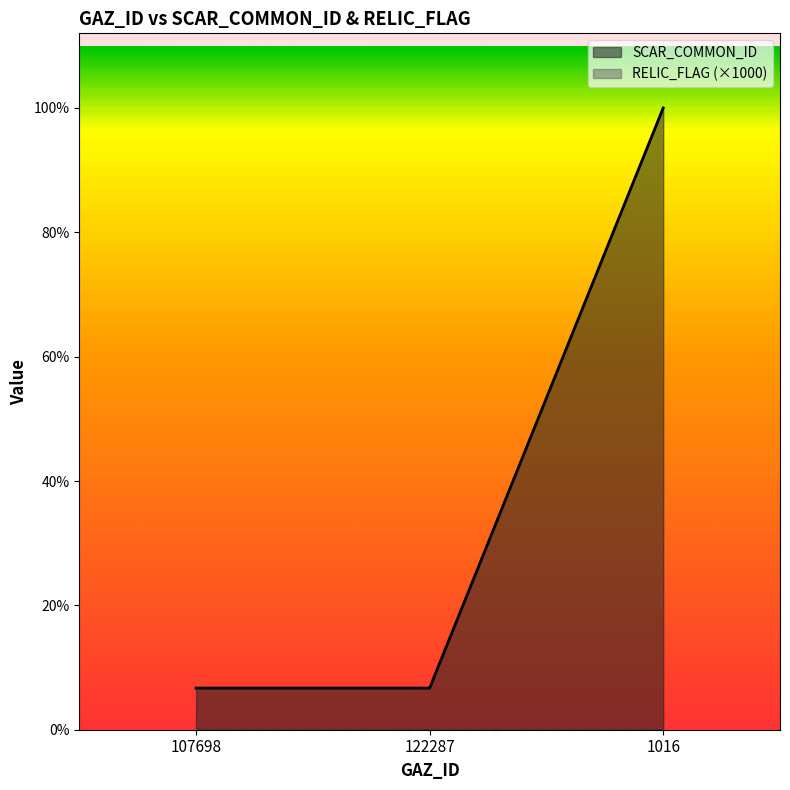

At which category does the chart reach its minimum across all series?

107698